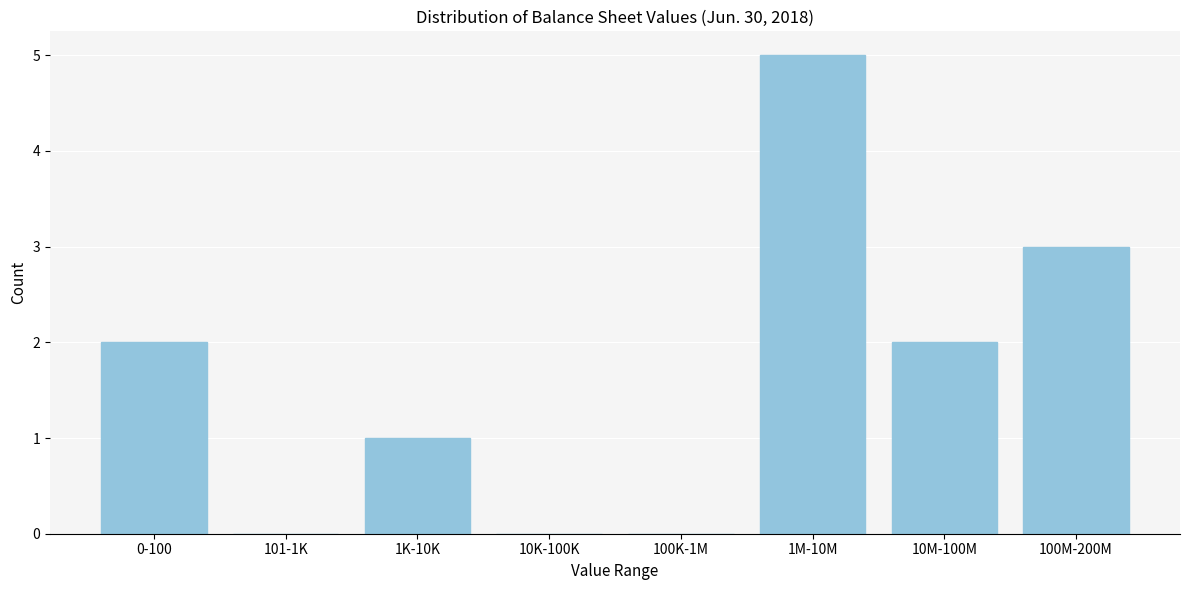

Reading left to right, extract all data points from this chart.

0-100=2	101-1K=0	1K-10K=1	10K-100K=0	100K-1M=0	1M-10M=5	10M-100M=2	100M-200M=3